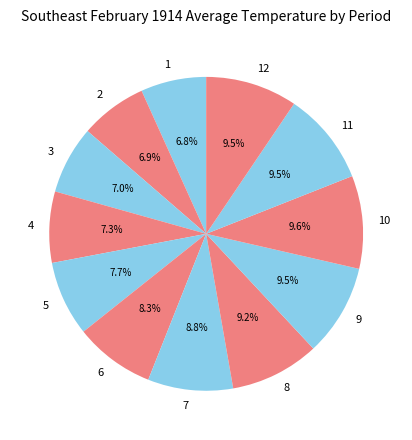

To the nearest percent, what portion does 7 represent?

9%